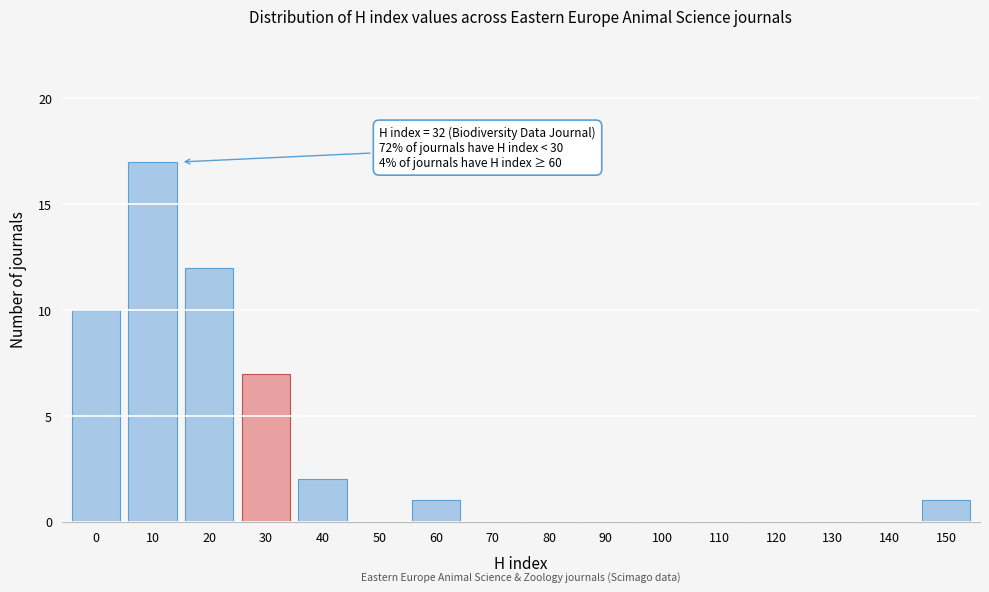

Reading left to right, list all the values displayed in this chart.

0=10	10=17	20=12	30=7	40=2	50=0	60=1	70=0	80=0	90=0	100=0	110=0	120=0	130=0	140=0	150=1